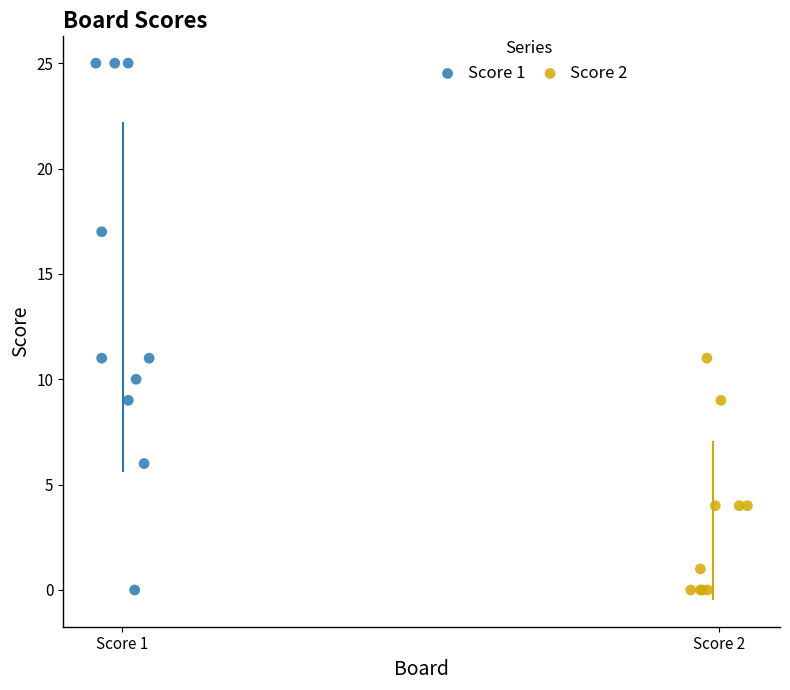

Which series has the largest Y range (max minus min)?

Score 1